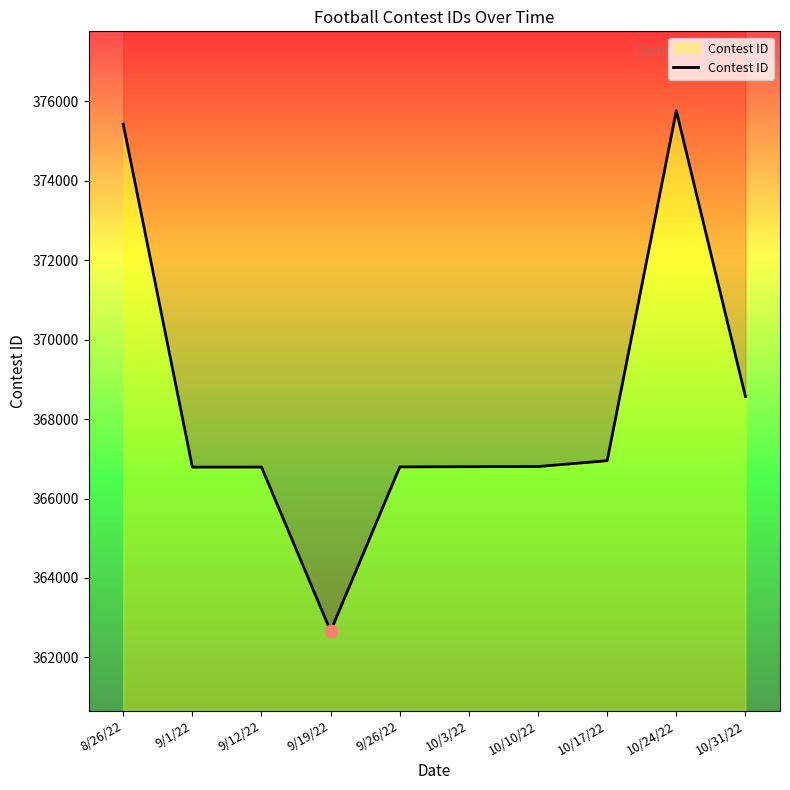

Between 9/1/22 and 9/26/22, which is larger?

9/26/22